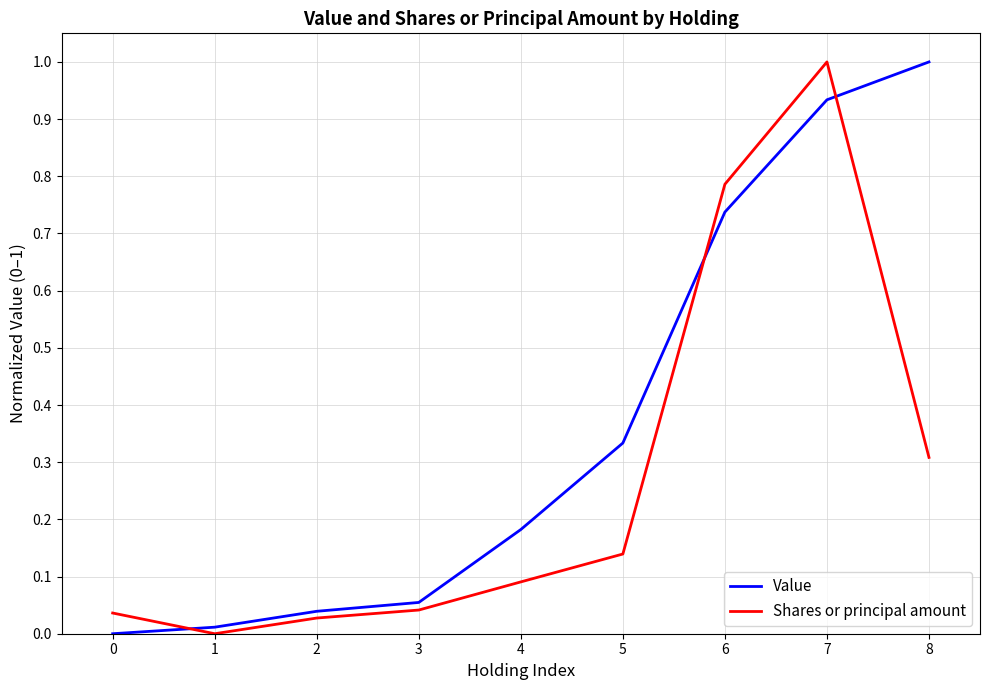

What is the difference between the maximum and second lowest values in the Value series?

1.0